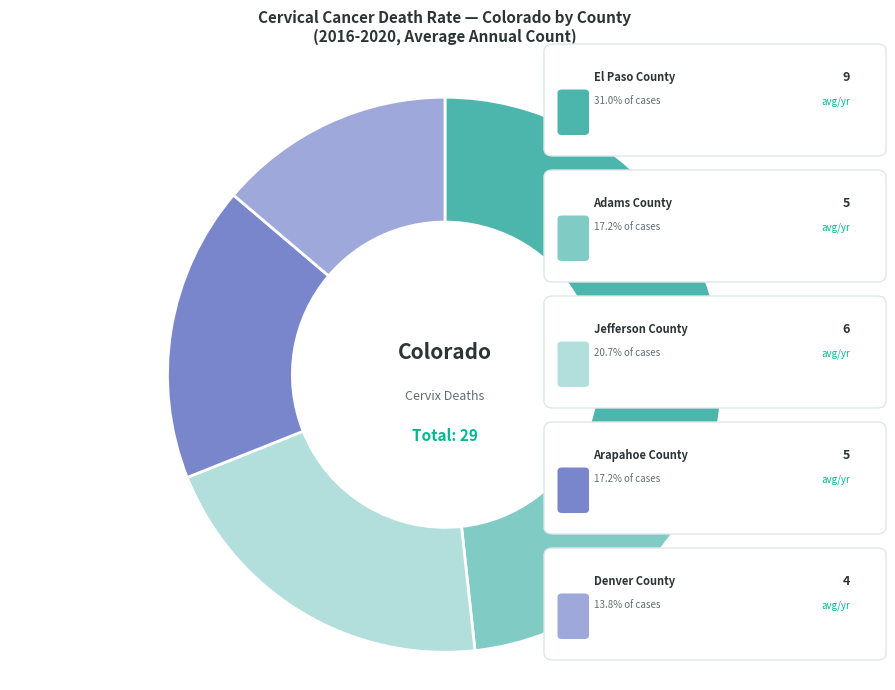

Is there any slice that represents more than half of the pie?

No